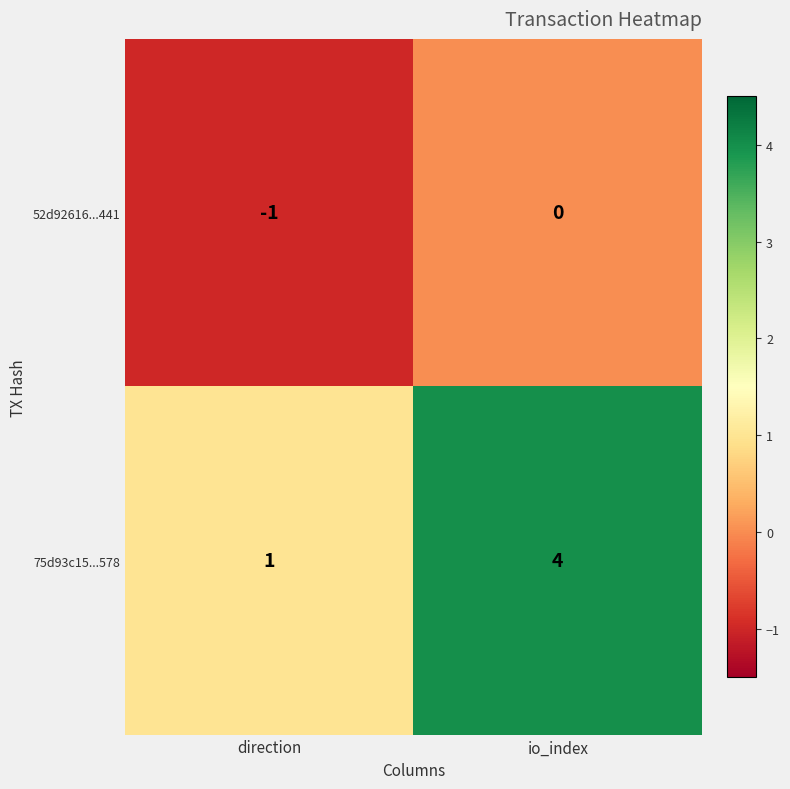

What is the minimum value shown in the chart?

-1